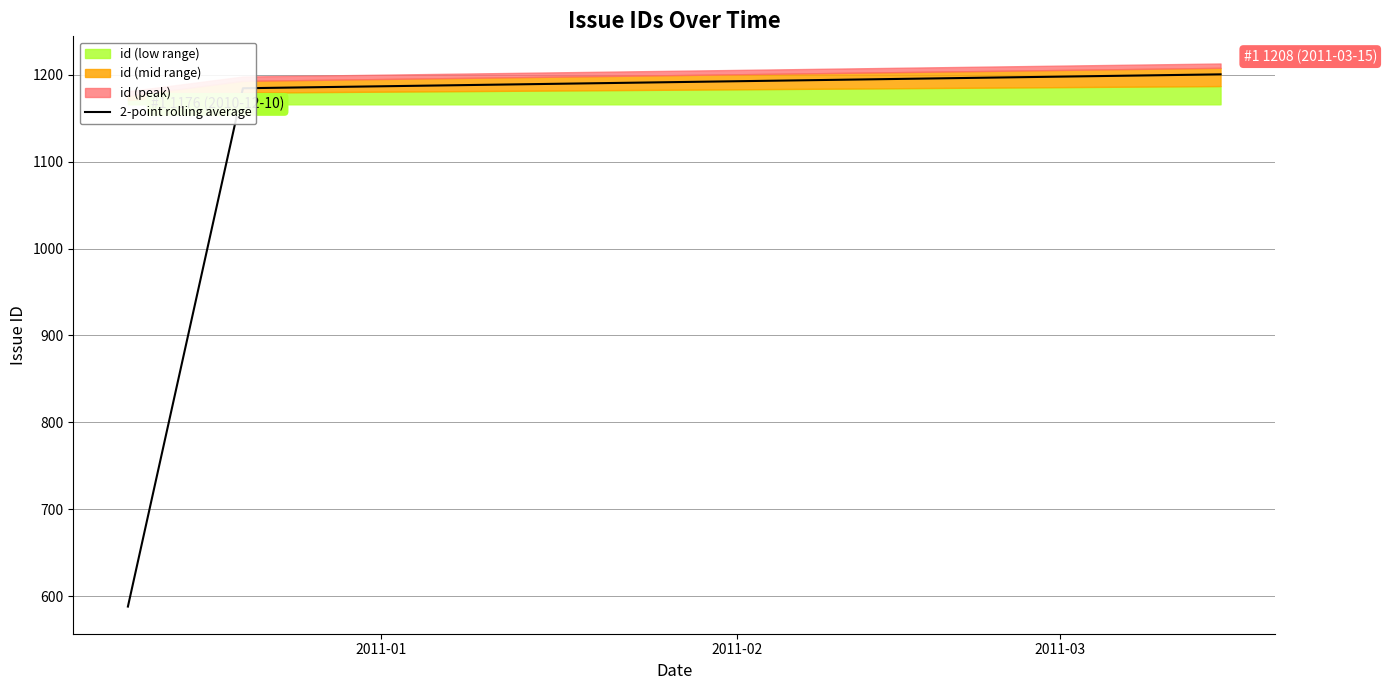

Which category has the highest value across all series?

2011-03